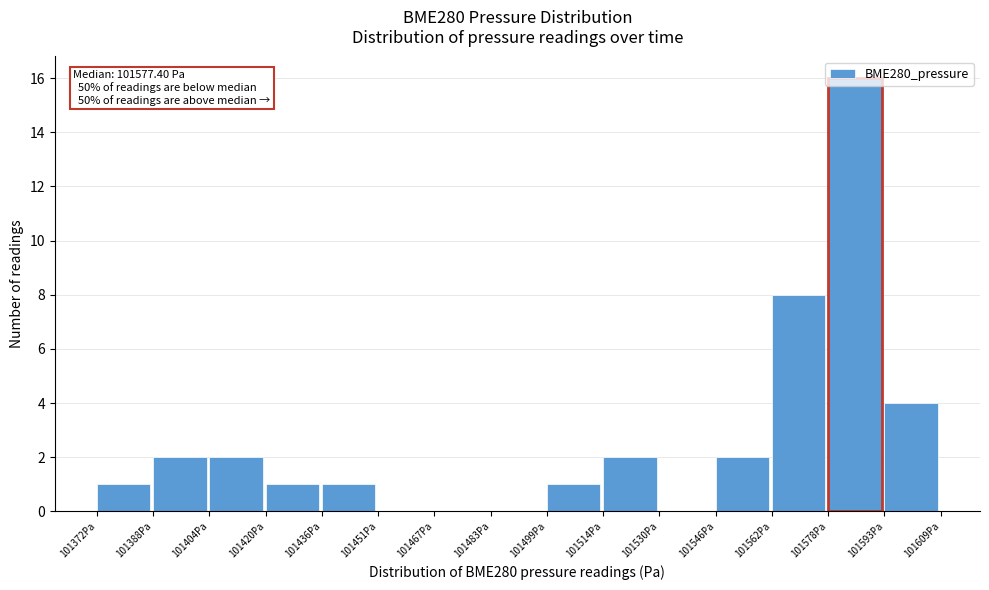

Which range on the x-axis has the tallest bar?

101578 to 101594